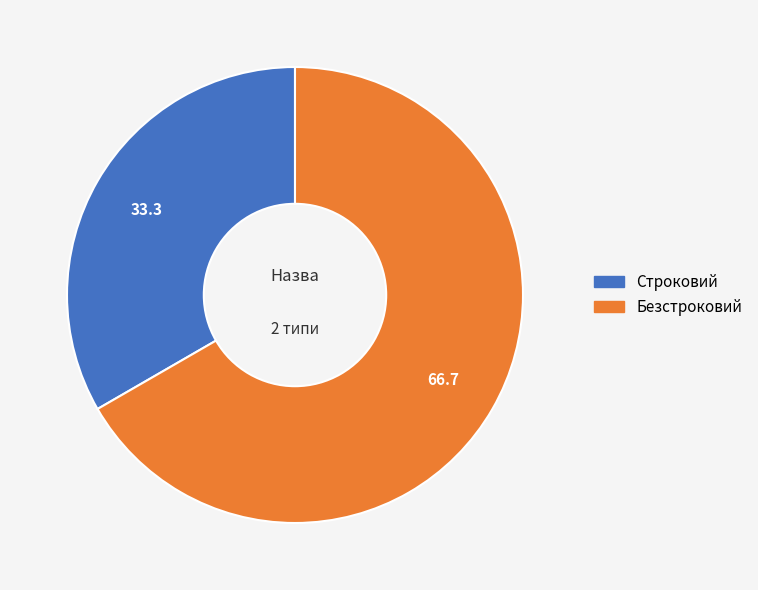

Is the sum of Безстроковий and Строковий greater than half?

Yes